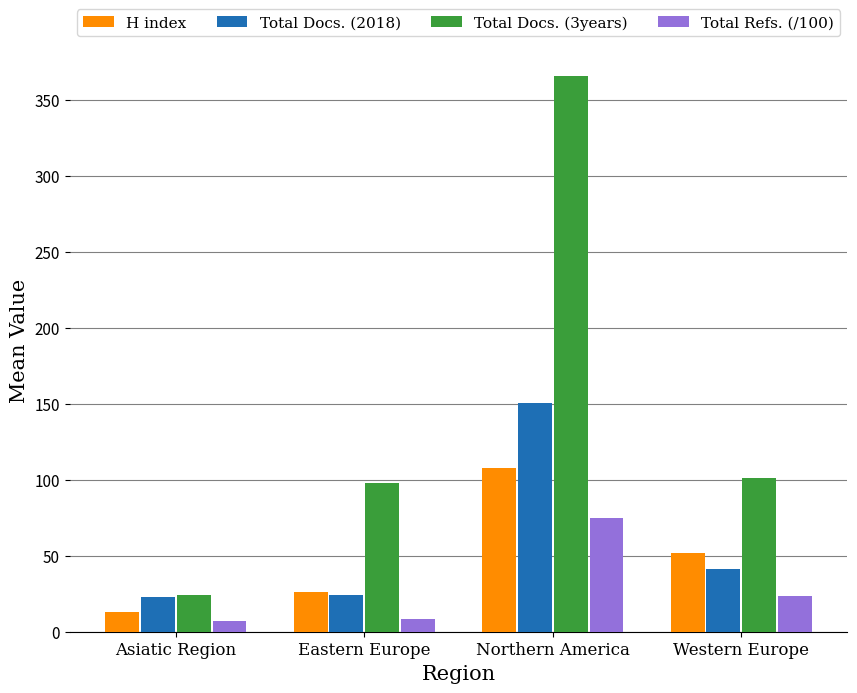

What is the maximum value for H index?

107.5